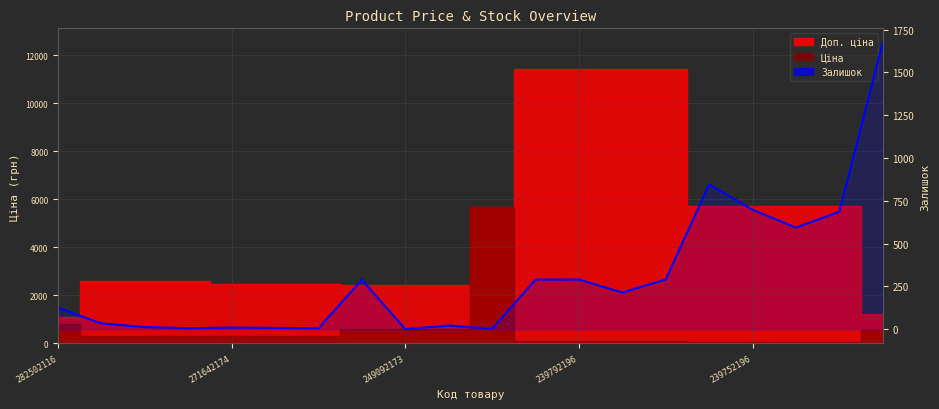

Which has a higher value, 14 or 15?

15